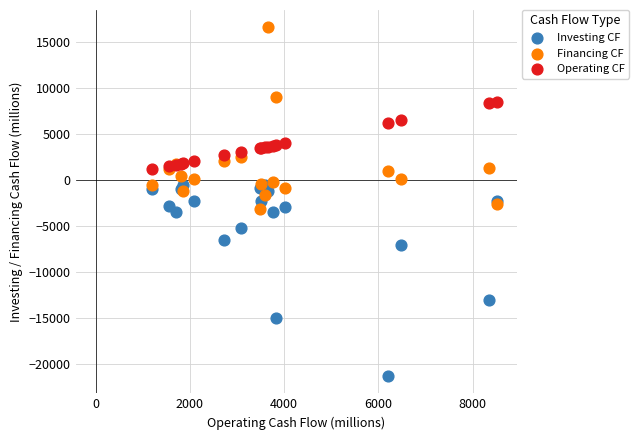

In the Investing CF series, what Y value is closest to -10896?

-12987